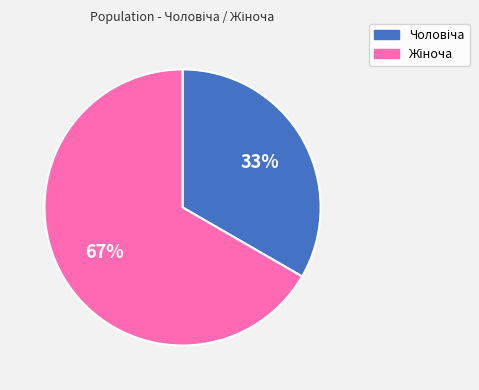

Is there any slice that represents more than half of the pie?

Yes